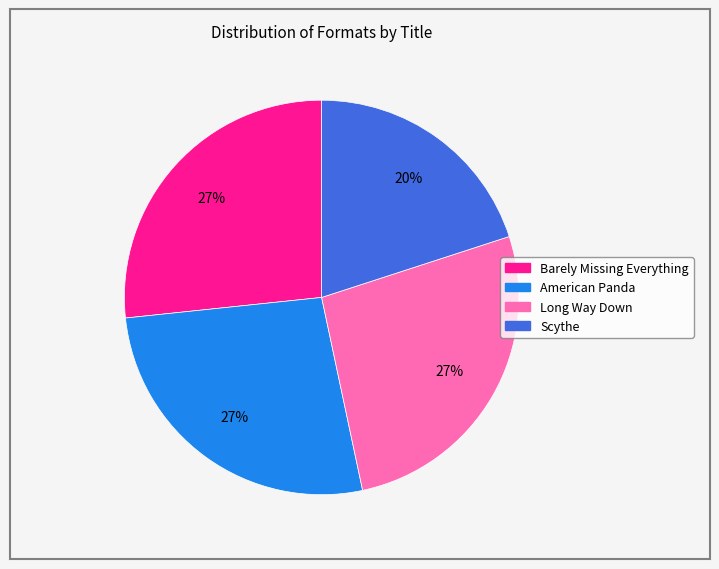

To the nearest percent, what percentage of the pie is American Panda?

27%